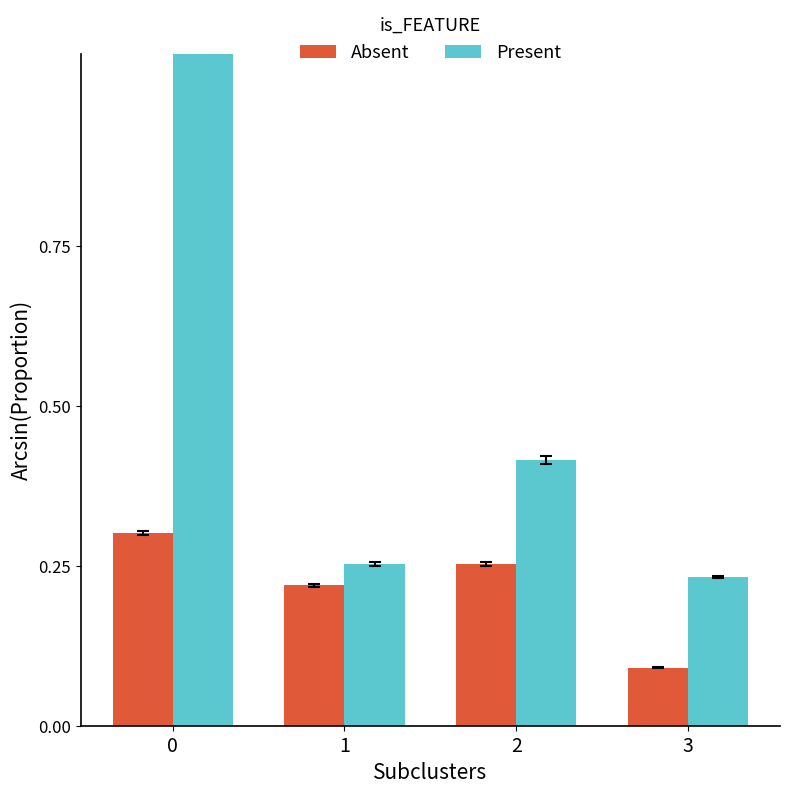

What is the approximate value of Present at 0?

1.6